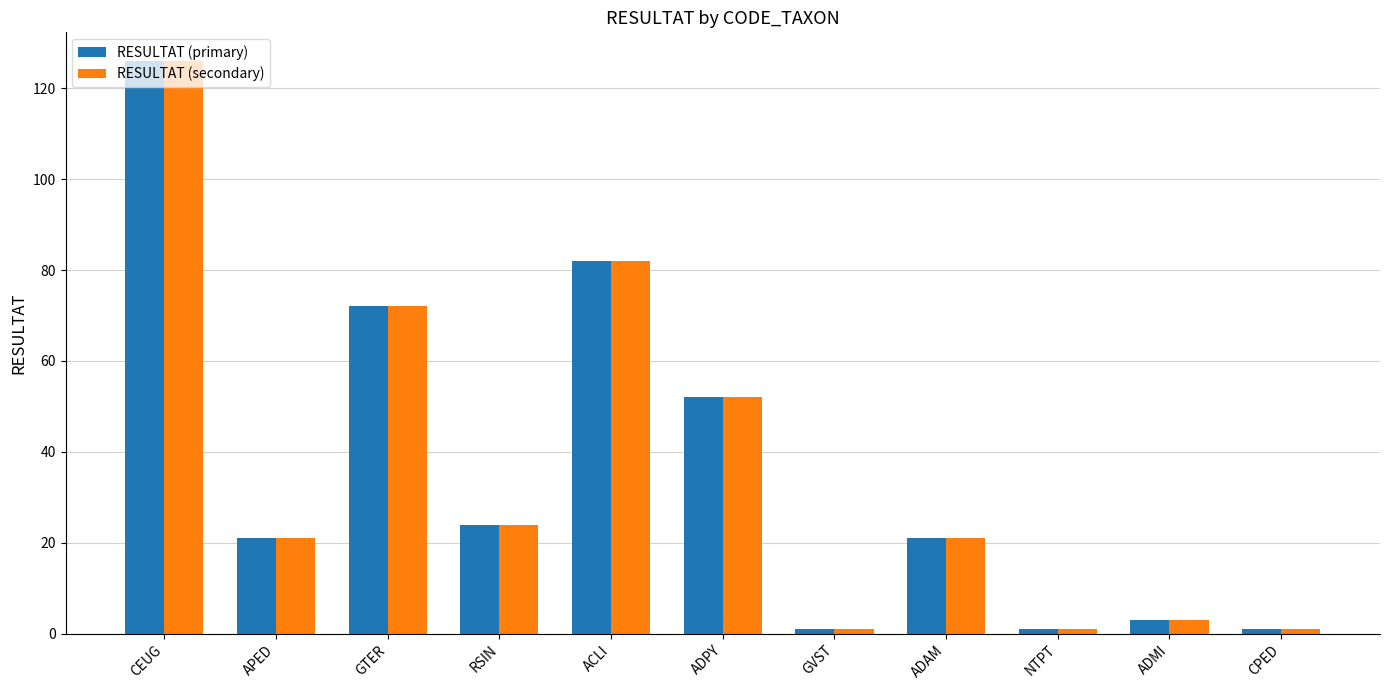

At how many categories does at least one series exceed 104?

1